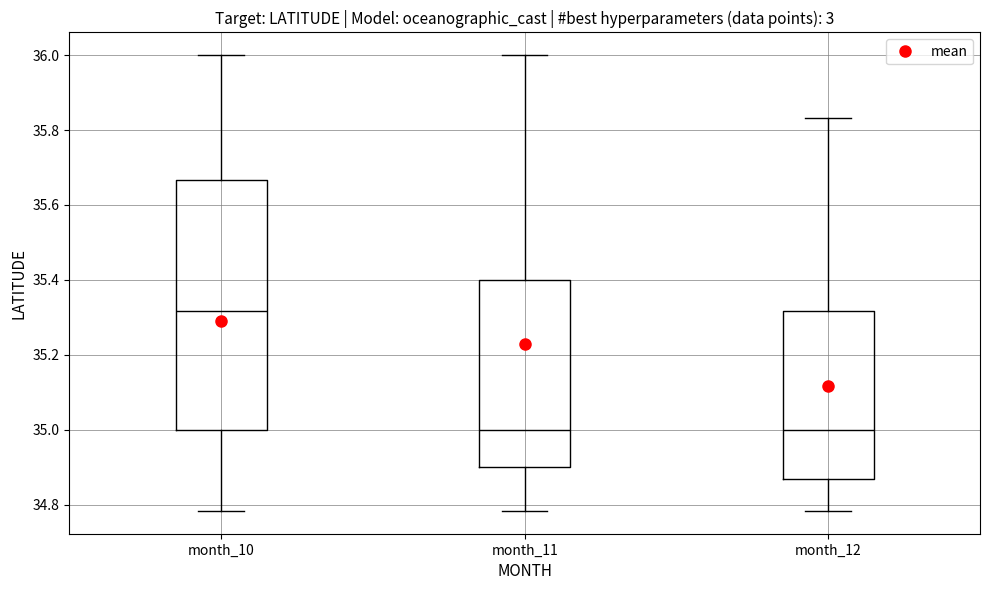

Where does the upper whisker of the box for month_10 end on the y-axis? The values are not printed on the chart, so give them approximately, as read against the axis.

36.00